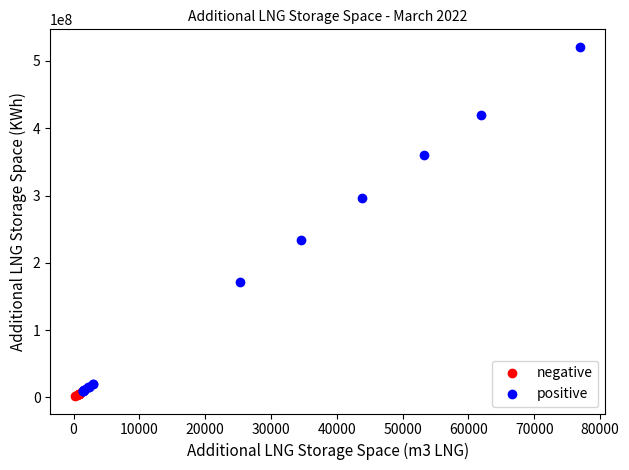

Which series has the largest Y range (max minus min)?

positive